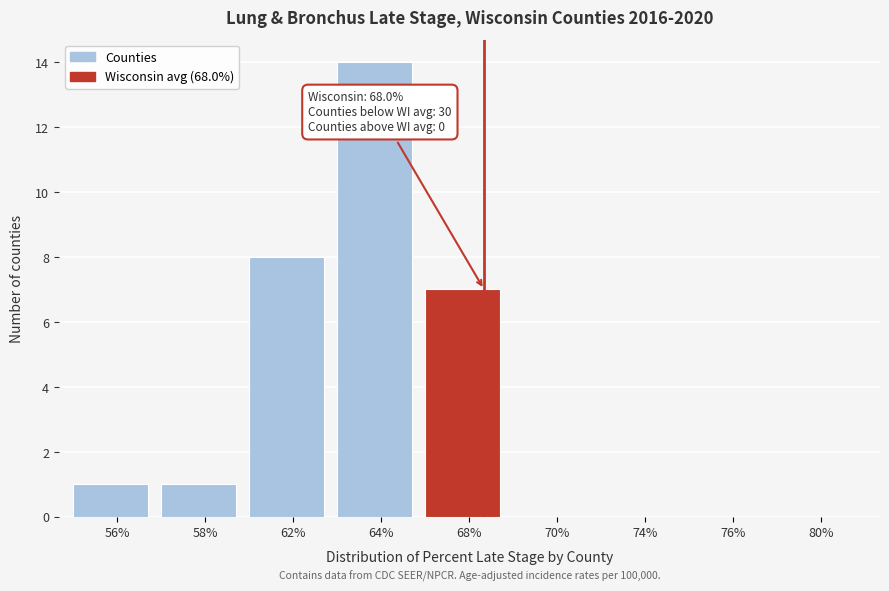

Reading left to right, list all the values displayed in this chart.

56%=1	58%=1	62%=8	64%=14	68%=7	70%=0	74%=0	76%=0	80%=0